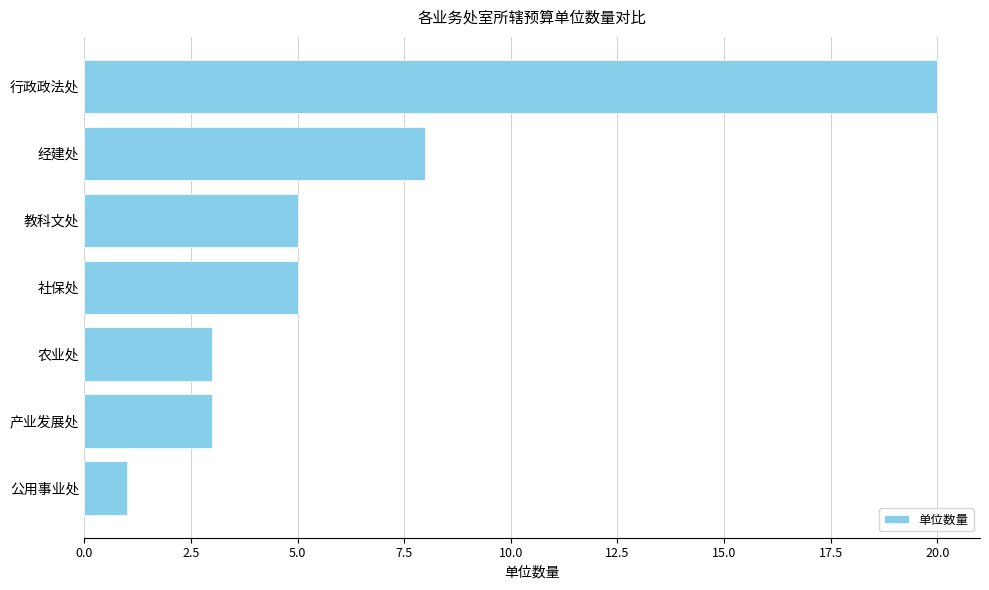

Which category has the highest value across all series?

行政政法处